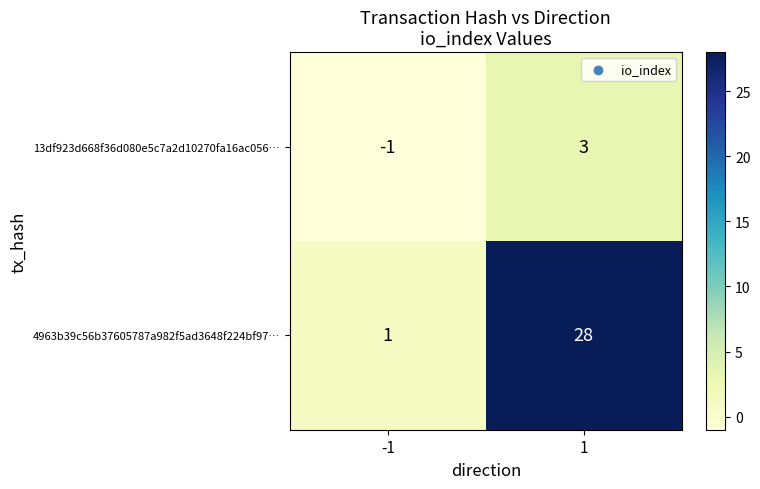

At which category is the sum across all series the highest?

1